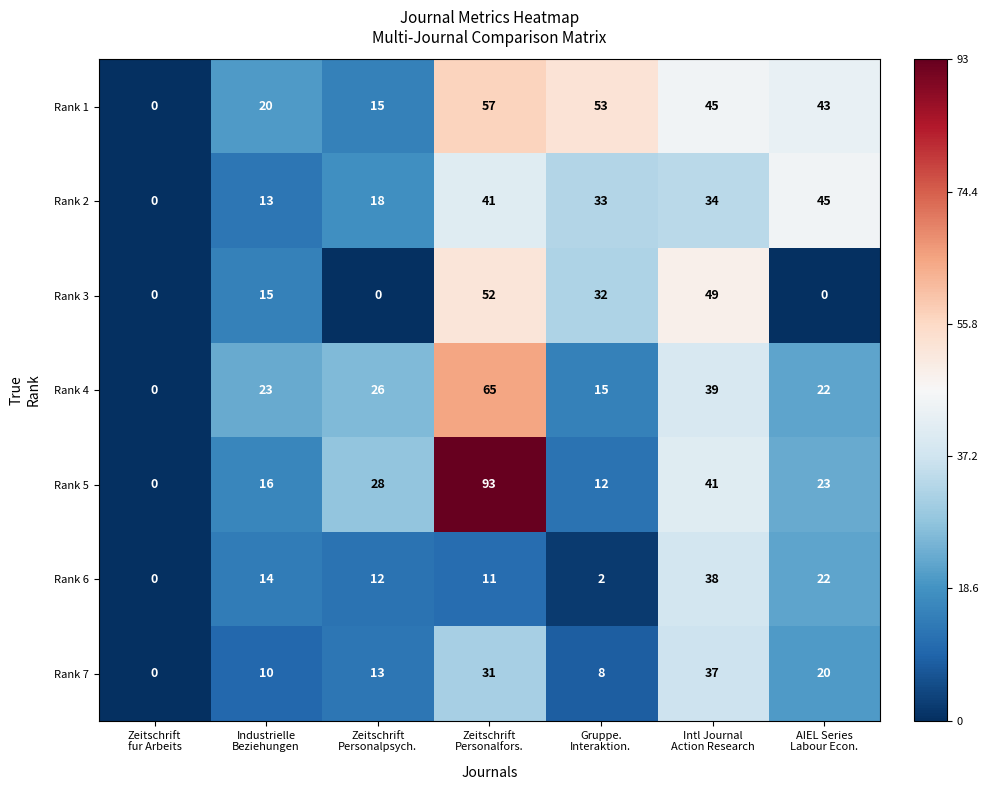

How many Rank 4 values are between 15 and 39?

5